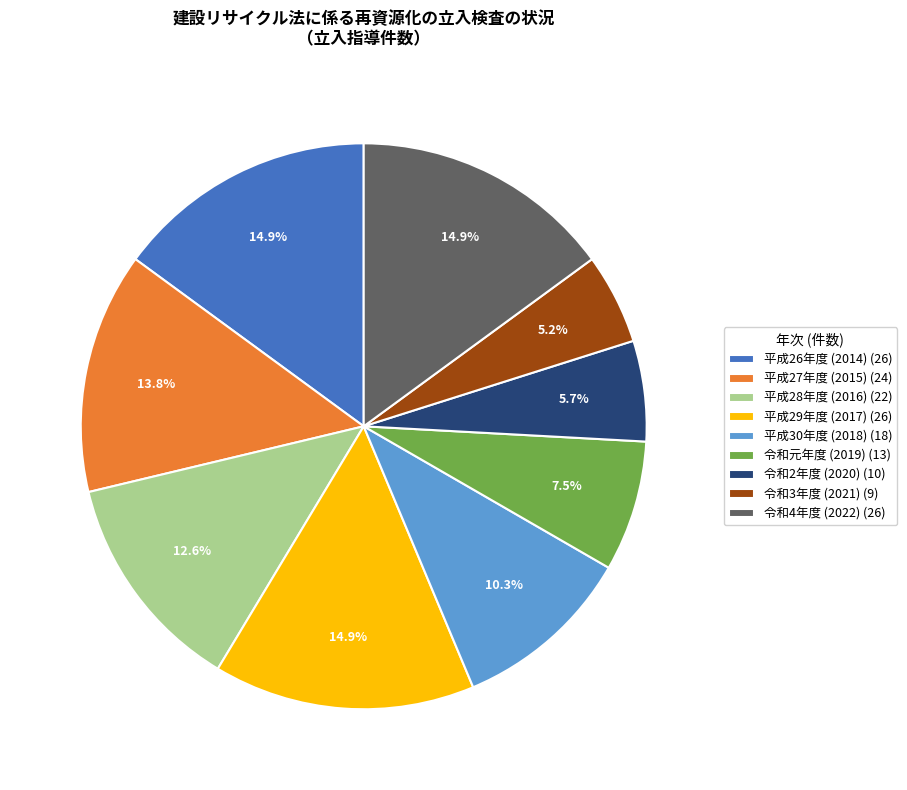

Is there a majority slice in this chart?

No